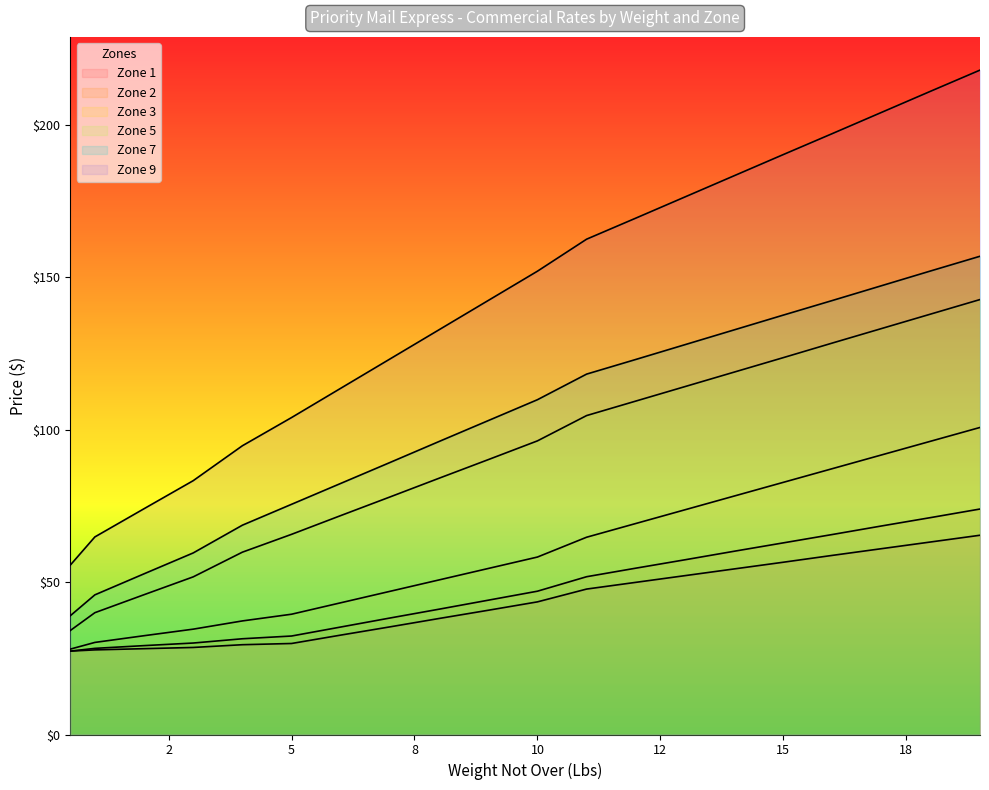

Is it true that Zone 1 equals 49.9 at 12?

True